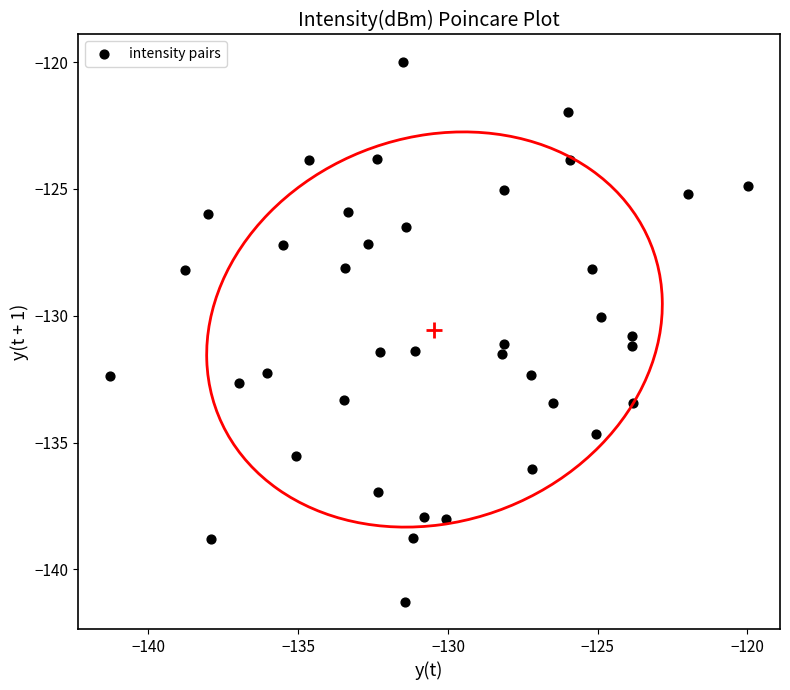

What is the range of X values (max minus min)?

21.3